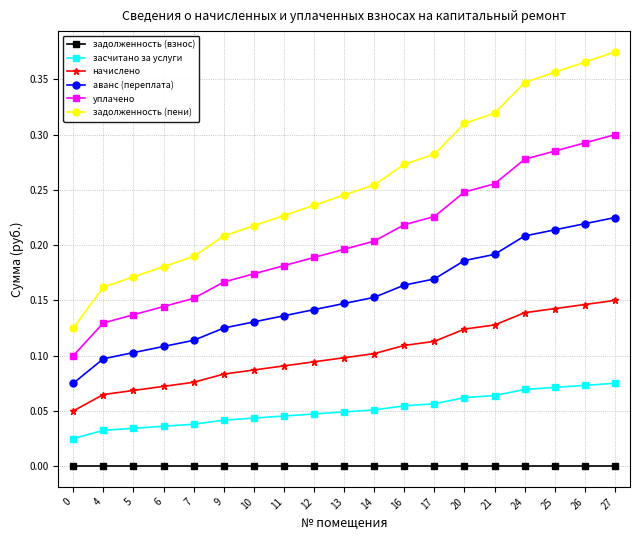

True or false: начислено and задолженность (пени) cross at least once.

False